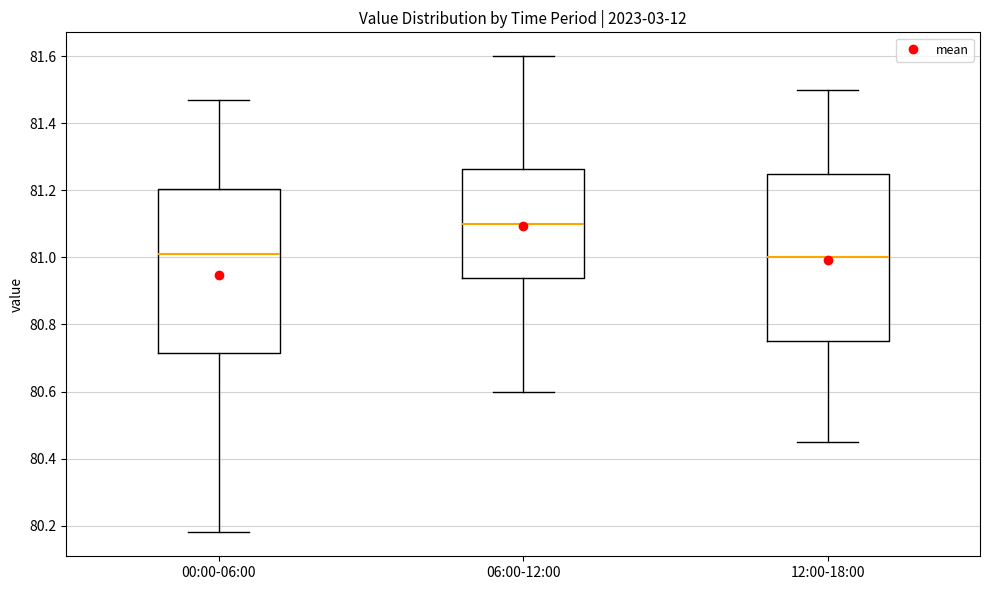

Where does the median line of the box for 06:00-12:00 sit on the y-axis? The values are not printed on the chart, so give them approximately, as read against the axis.

81.10